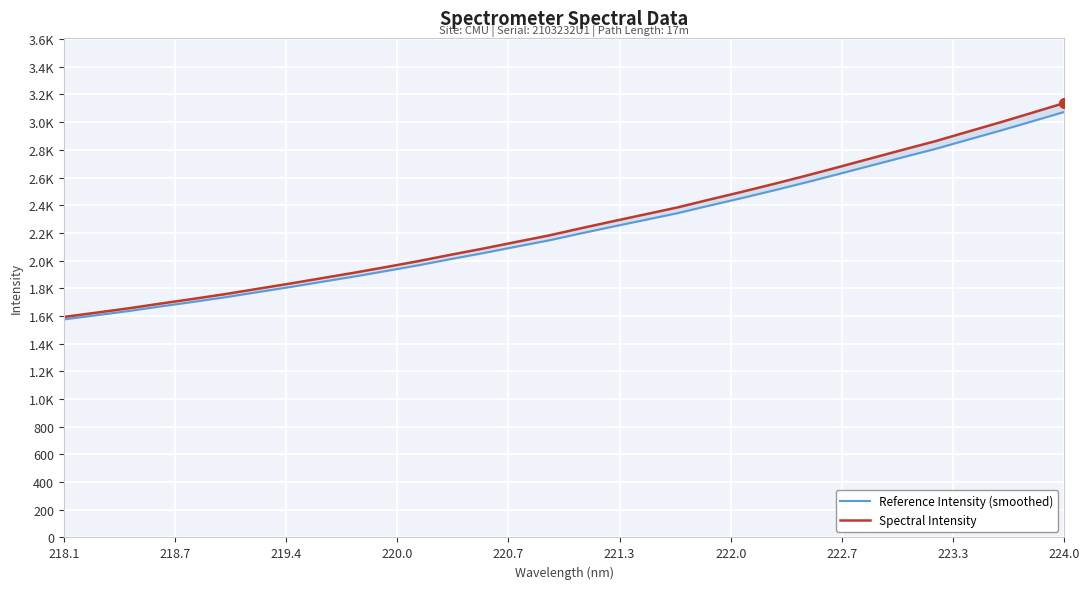

True or false: Reference Intensity (smoothed) has more than 1 interior local peaks.

False